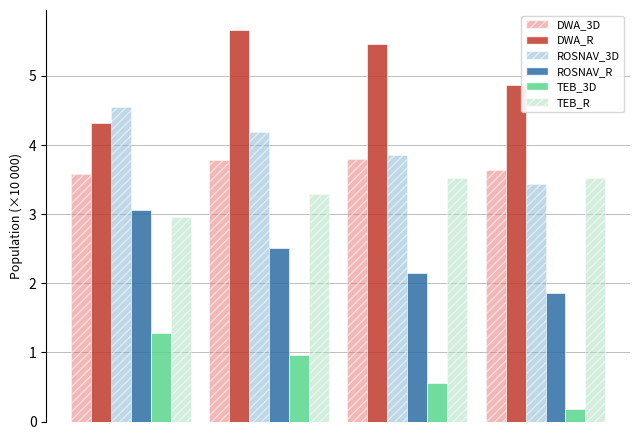

What is the difference between the maximum and minimum values in the ROSNAV_3D series?

1.1